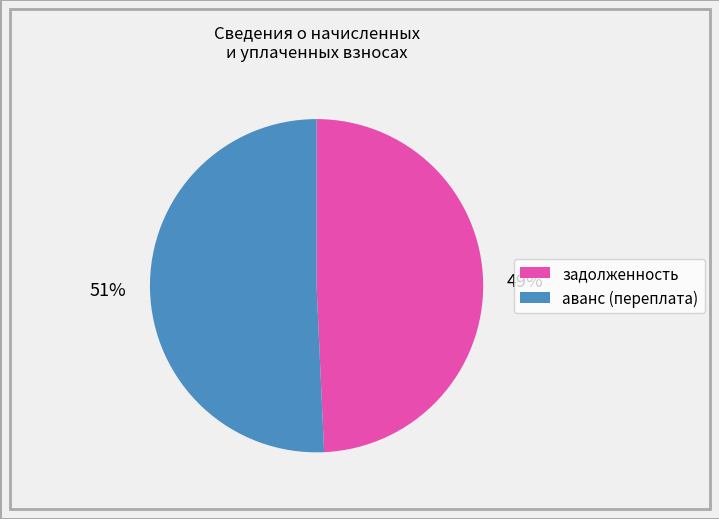

Combined, do задолженность and аванс (переплата) account for over 50%?

Yes